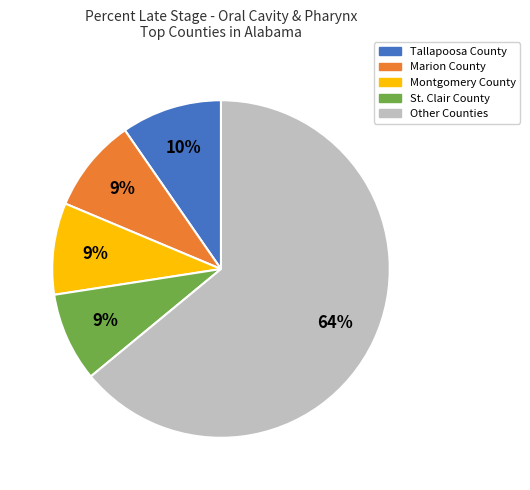

Does any single category account for the majority?

Yes